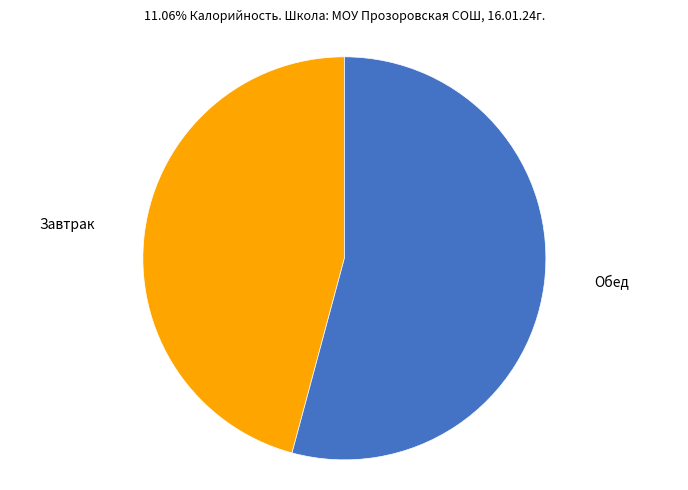

Is there any slice that represents more than half of the pie?

Yes